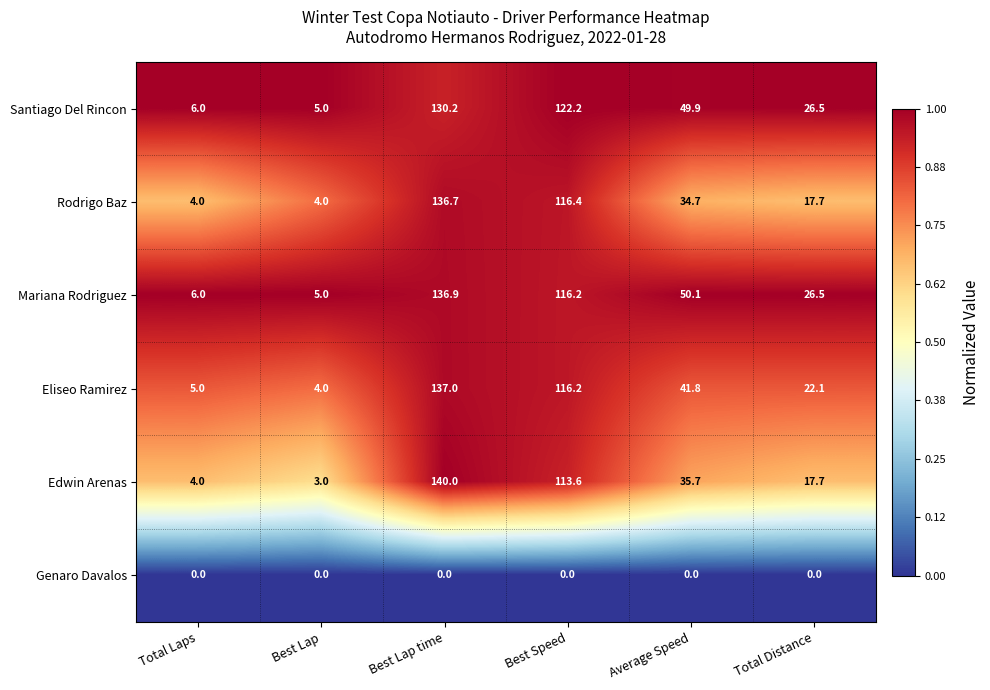

Is it true that Mariana Rodriguez equals 116.2 at Best Speed?

True